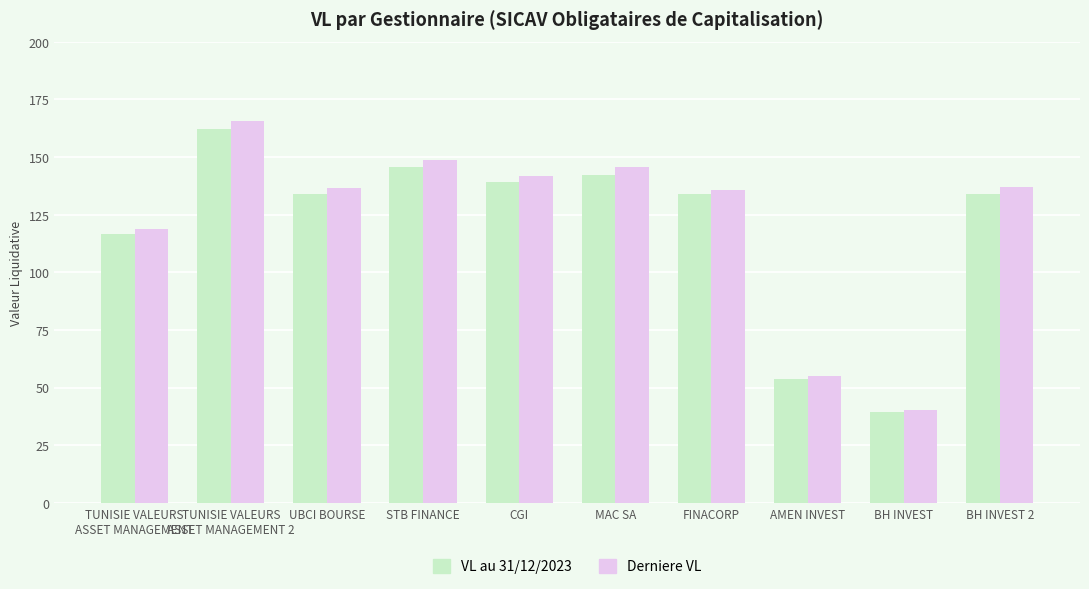

What is the difference between the maximum and minimum values in the VL au 31/12/2023 series?

122.6